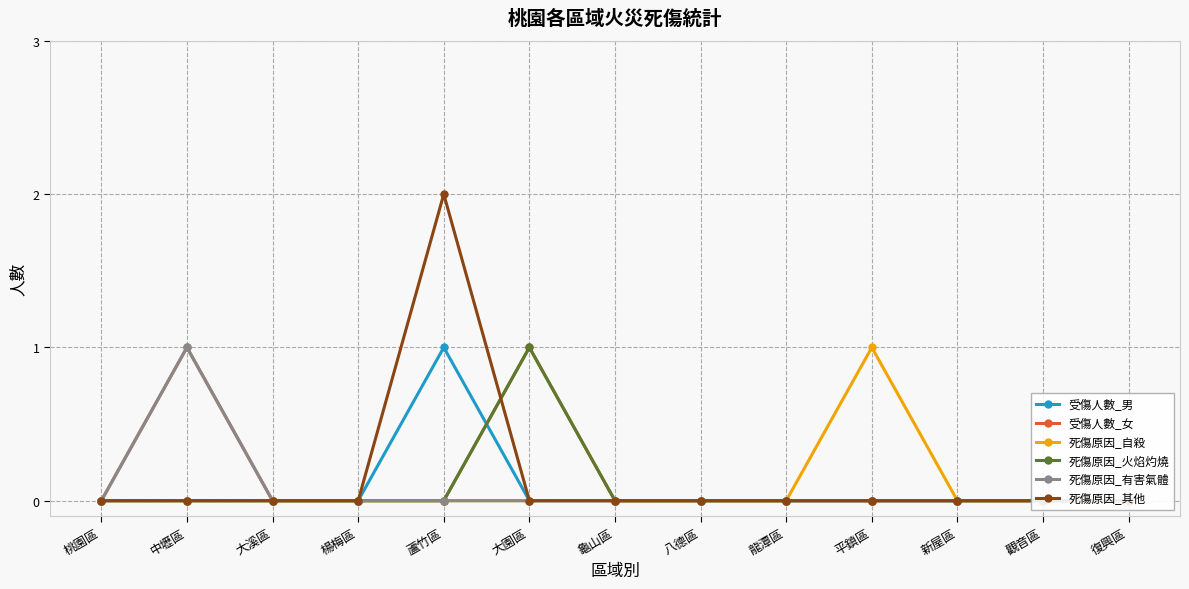

At 觀音區, list the series in order from smallest to largest.

受傷人數_男, 受傷人數_女, 死傷原因_自殺, 死傷原因_火焰灼燒, 死傷原因_有害氣體, 死傷原因_其他